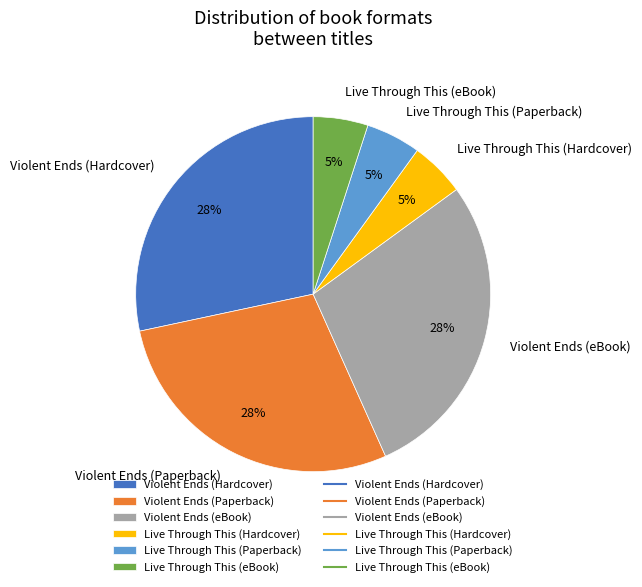

How many segments does this pie chart have?

6